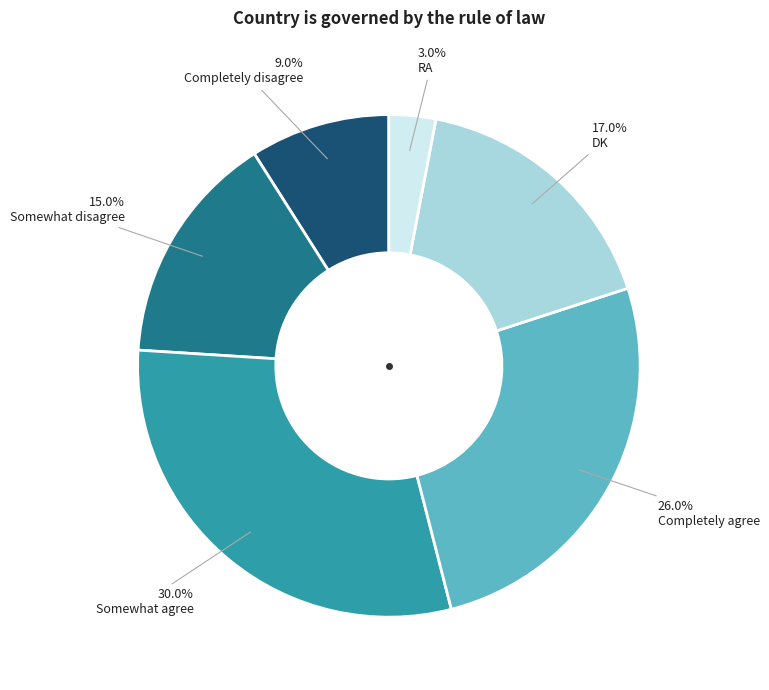

What is the ratio of the value at Completely disagree to the value at RA?

3.0